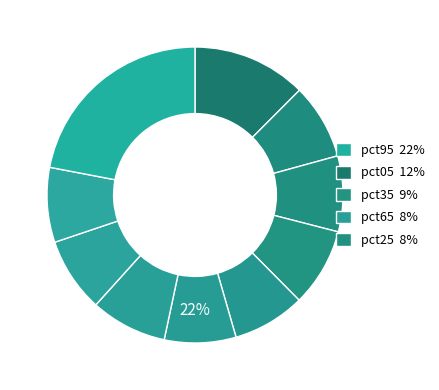

Is it true that pct45 is 8% of the pie?

True